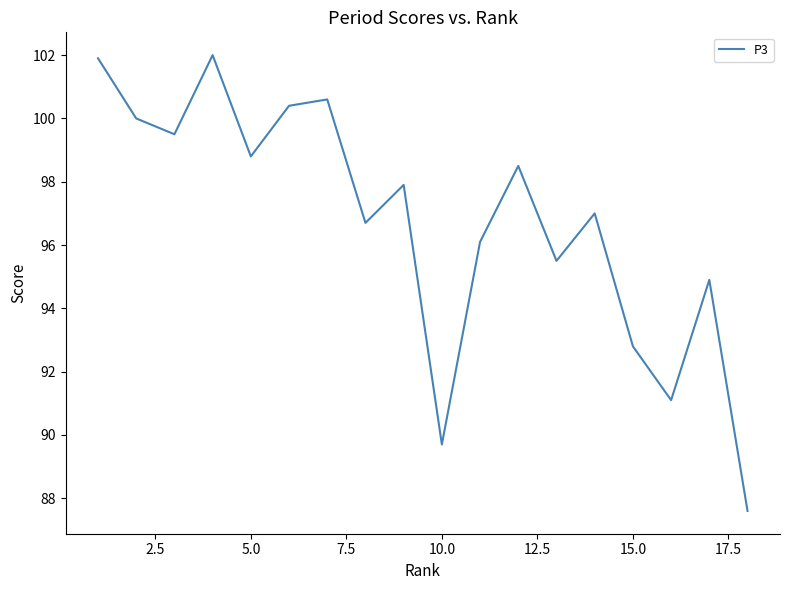

What is the greatest value displayed?

102.0